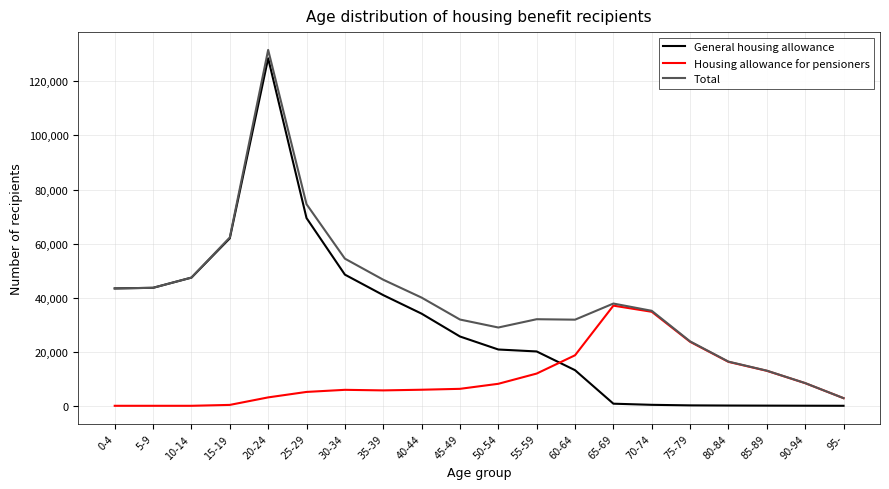

What is the greatest value displayed?

131634